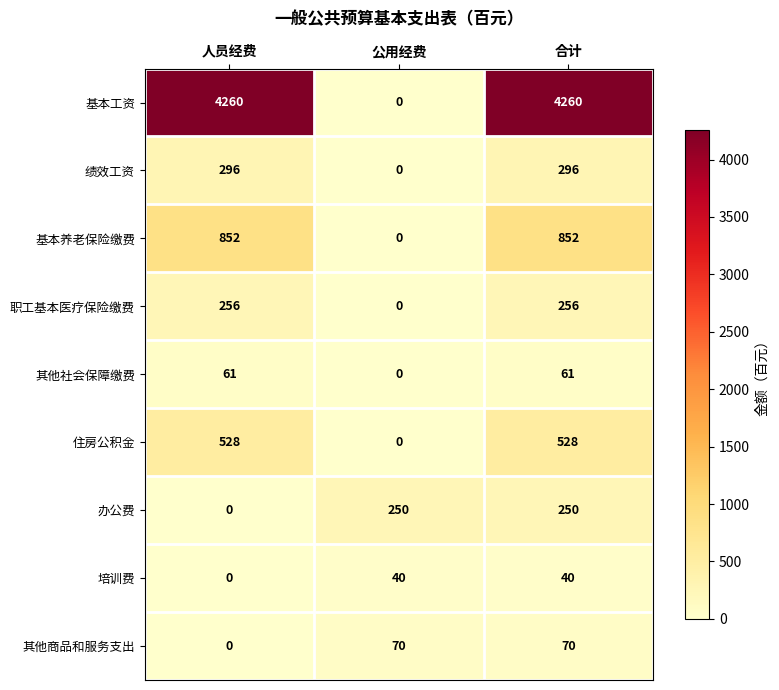

What is the difference between the second highest and minimum values in the 其他社会保障缴费 series?

61